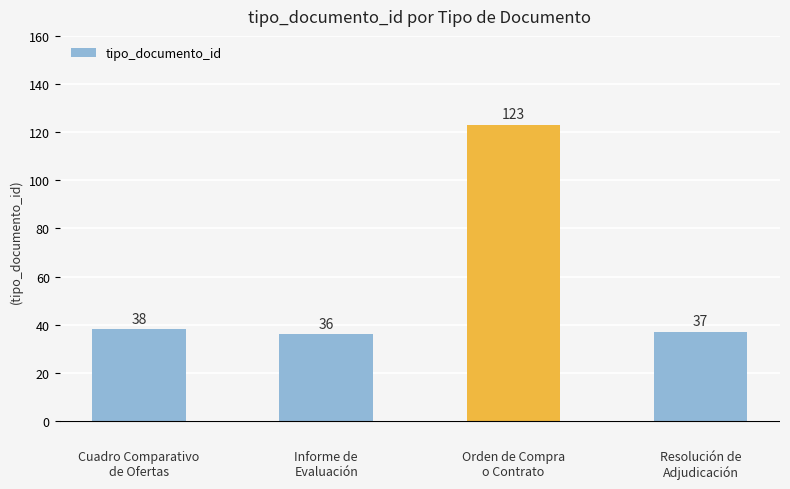

What is the difference between the values at Cuadro Comparativo
de Ofertas and Resolución de
Adjudicación?

1